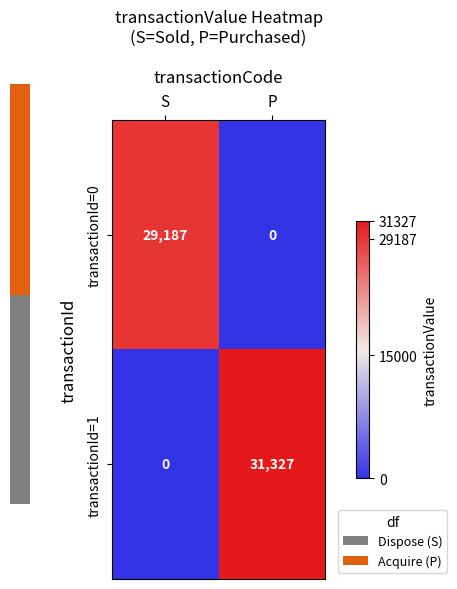

How many categories are shown in the chart?

2